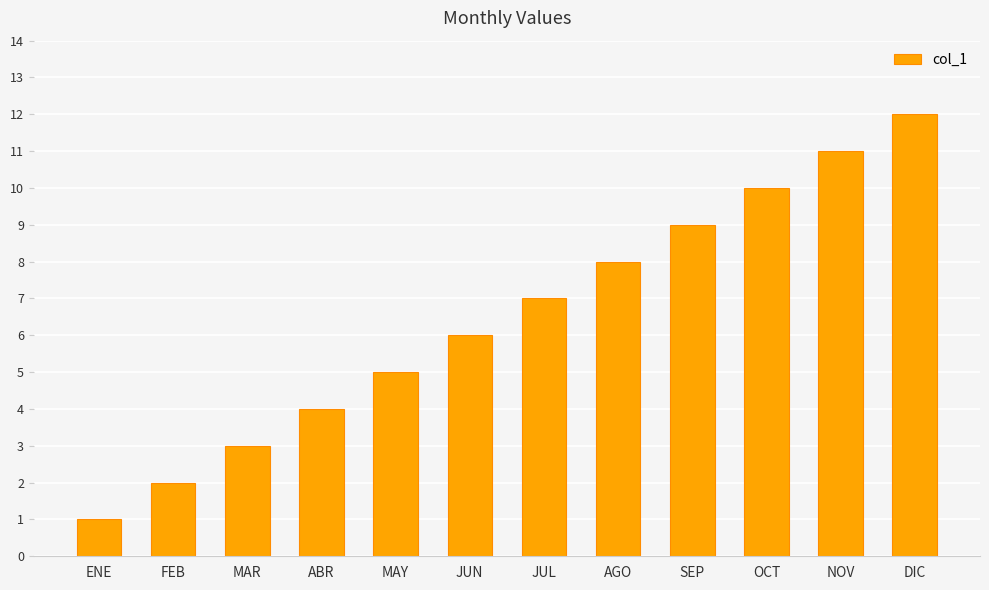

The chart shows a value of 2 at FEB. True or false?

True